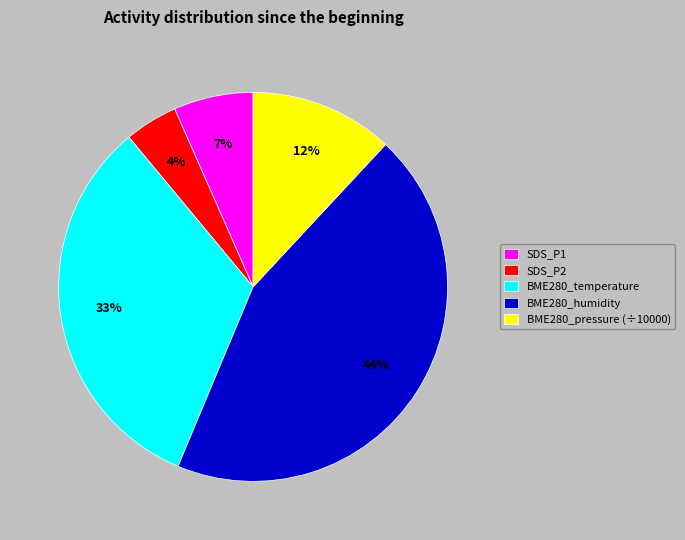

Is SDS_P1 the majority of the pie?

No